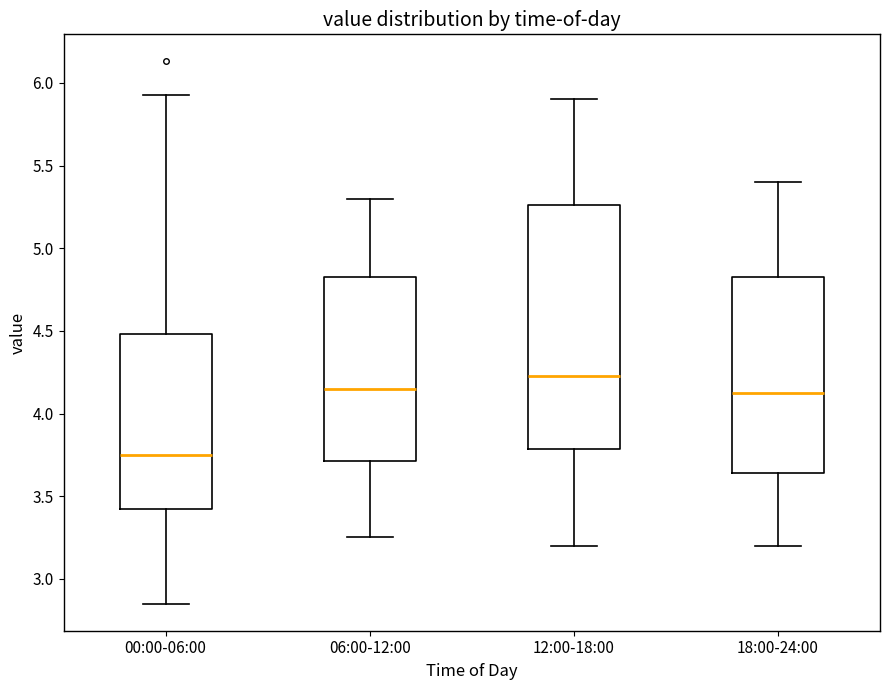

Reading left to right, transcribe this box plot: for each box, give where its median line is, the range the box spans, and where its two whiskers end, as read against the y-axis. The values are not printed on the chart, so give them approximately, as read against the axis.

00:00-06:00: median 3.75, box 3.45 to 4.50, whiskers 2.85 to 5.95
06:00-12:00: median 4.15, box 3.70 to 4.85, whiskers 3.25 to 5.30
12:00-18:00: median 4.25, box 3.80 to 5.25, whiskers 3.20 to 5.90
18:00-24:00: median 4.15, box 3.65 to 4.85, whiskers 3.20 to 5.40